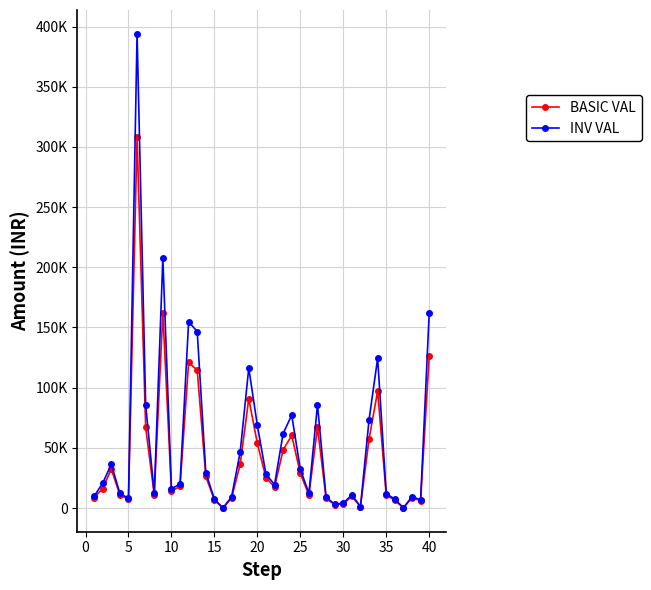

What are all the series names shown in the legend?

BASIC VAL, INV VAL